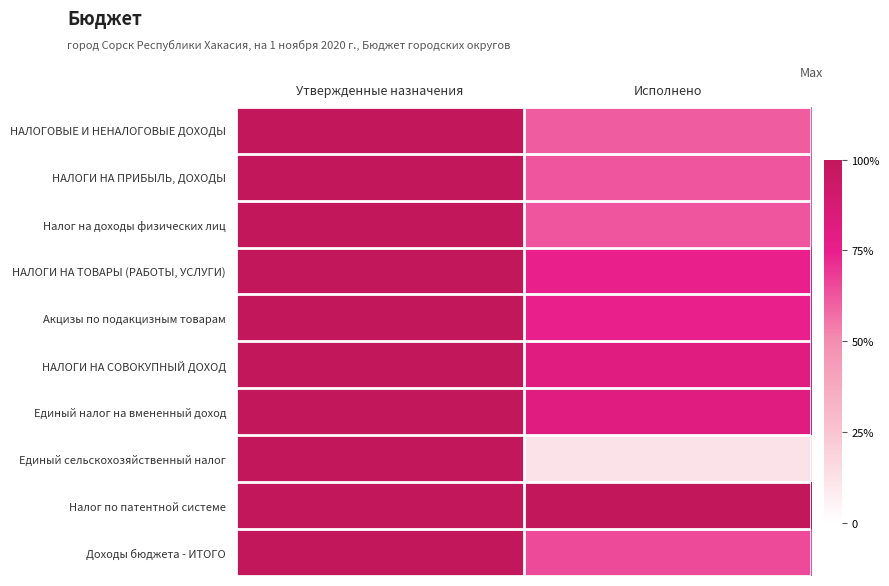

Rank the series by their maximum value, from highest to lowest.

НАЛОГОВЫЕ И НЕНАЛОГОВЫЕ ДОХОДЫ, НАЛОГИ НА ПРИБЫЛЬ, ДОХОДЫ, Налог на доходы физических лиц, НАЛОГИ НА ТОВАРЫ (РАБОТЫ, УСЛУГИ), Акцизы по подакцизным товарам, НАЛОГИ НА СОВОКУПНЫЙ ДОХОД, Единый налог на вмененный доход, Единый сельскохозяйственный налог, Налог по патентной системе, Доходы бюджета - ИТОГО